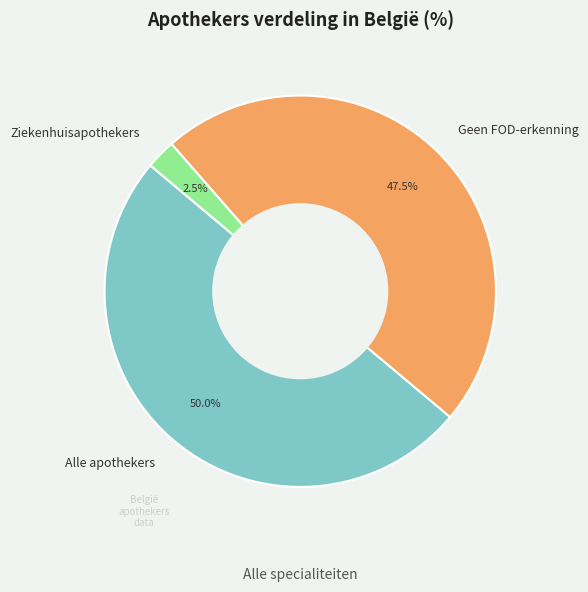

Does Ziekenhuisapothekers represent more than half of the total?

No